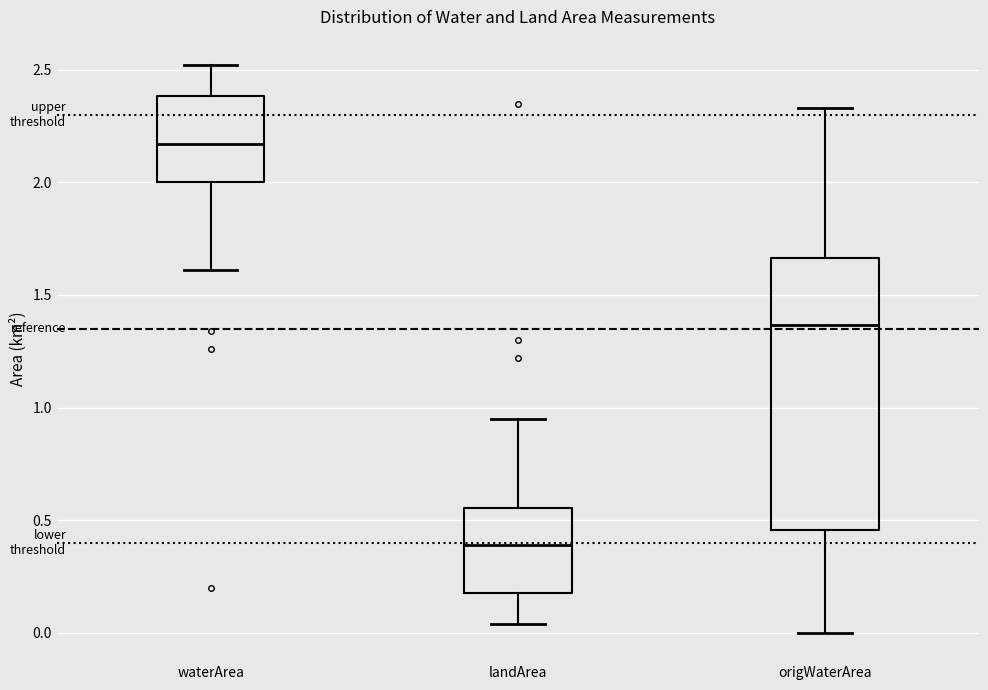

Reading left to right, transcribe this box plot: for each box, give where its median line is, the range the box spans, and where its two whiskers end, as read against the y-axis. The values are not printed on the chart, so give them approximately, as read against the axis.

waterArea: median 2.15, box 2.00 to 2.40, whiskers 1.60 to 2.50
landArea: median 0.40, box 0.20 to 0.55, whiskers 0.05 to 0.95
origWaterArea: median 1.35, box 0.45 to 1.65, whiskers 0.00 to 2.35